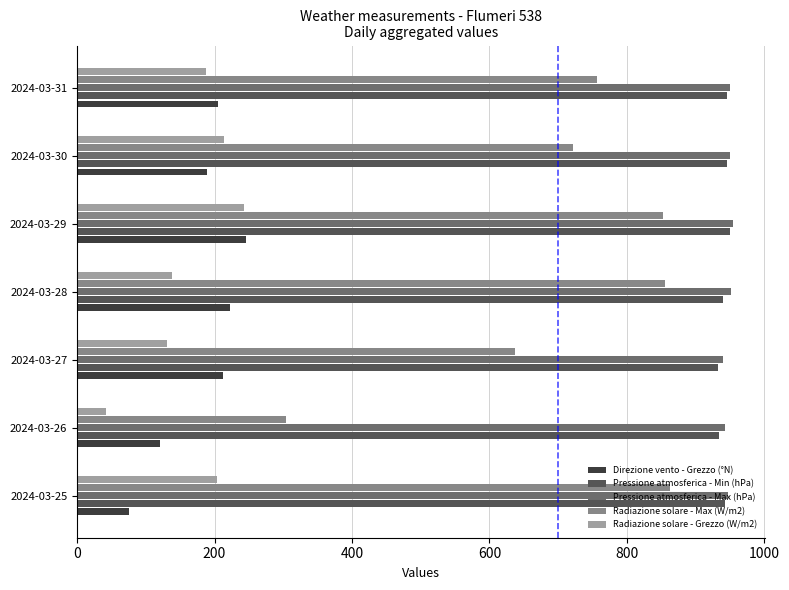

What is the sum of all Pressione atmosferica - Min (hPa) values?

6590.0